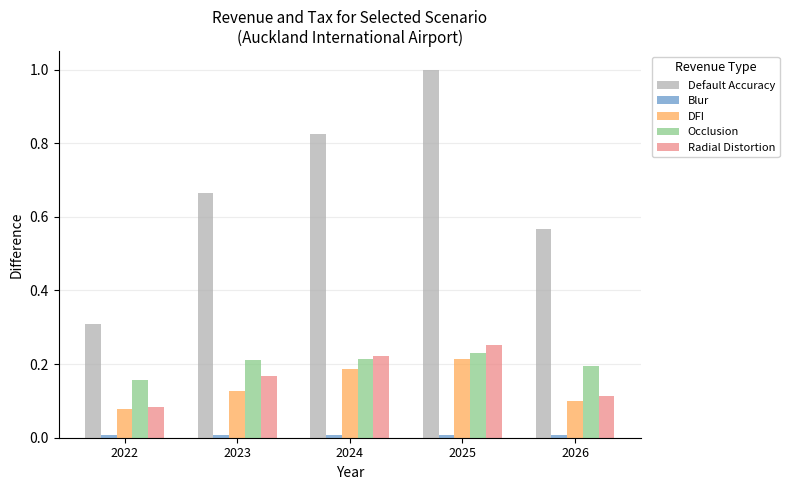

What is the sum of all Default Accuracy values?

3.4